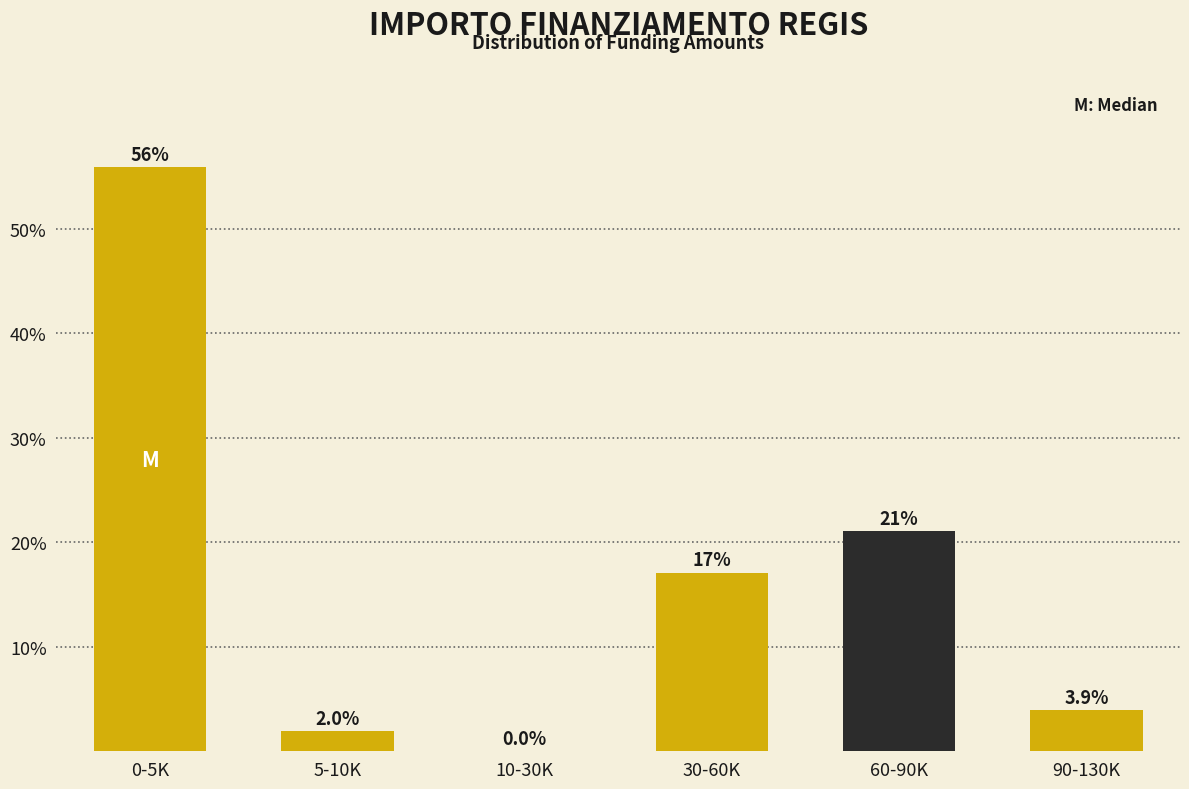

Reading left to right, transcribe all the data shown in this chart.

0-5K=55.9	5-10K=2.0	10-30K=0.0	30-60K=17.1	60-90K=21.1	90-130K=3.9